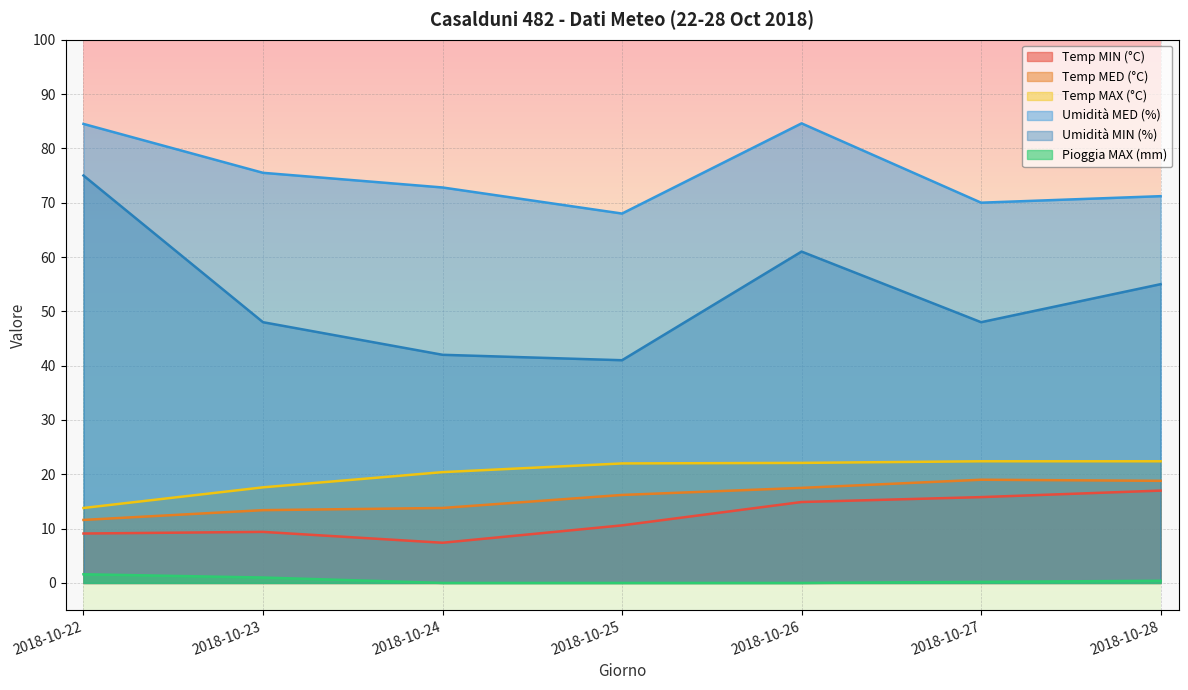

Which category has the highest value in the Umidità MED (%) series?

2018-10-26